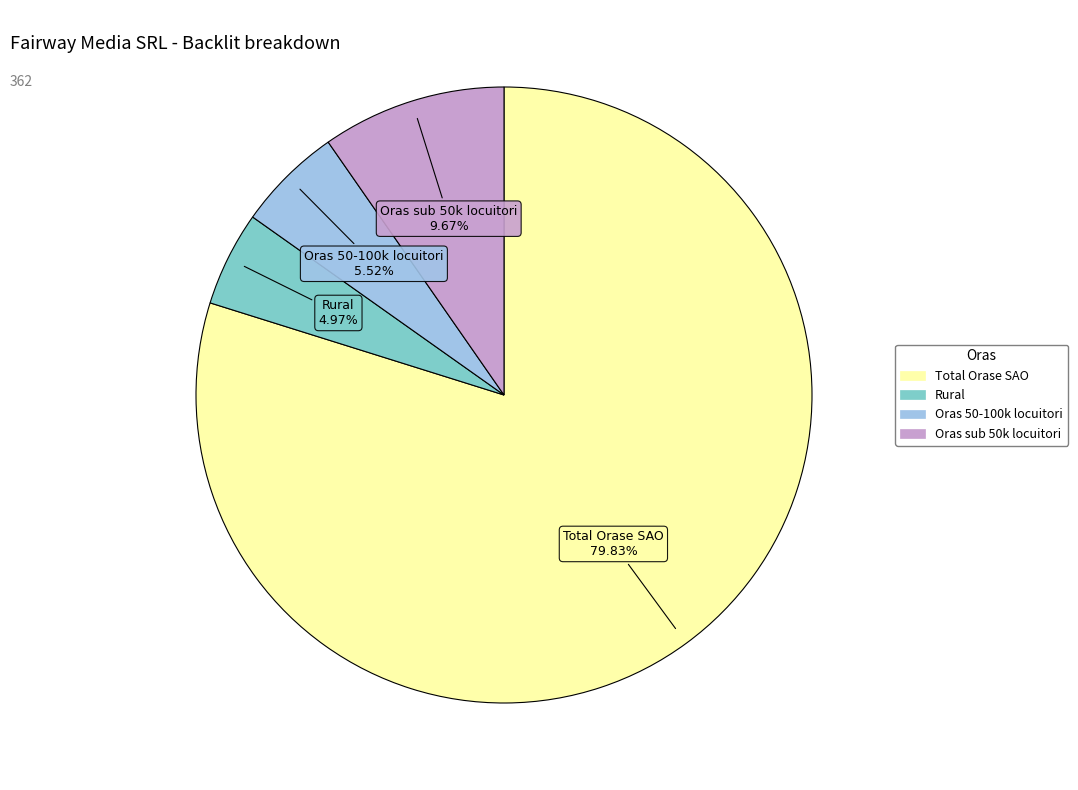

True or false: Total Orase SAO accounts for 65% of the total.

False